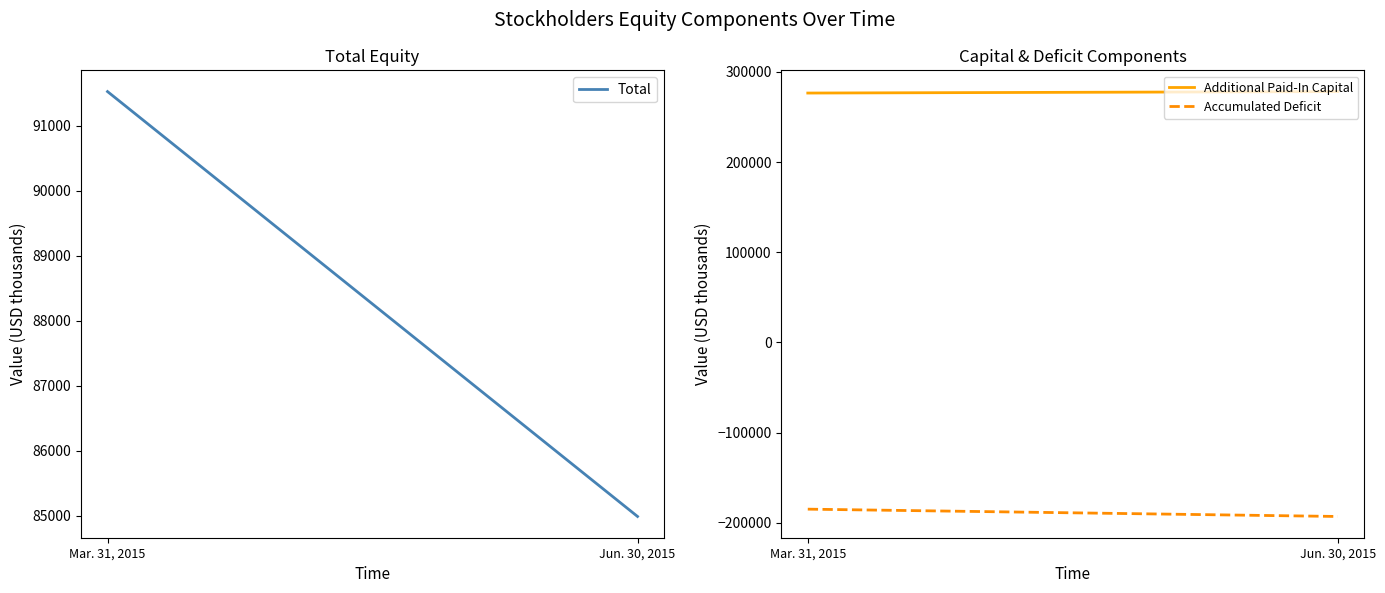

Which series has the largest total across all categories?

Additional Paid-In Capital